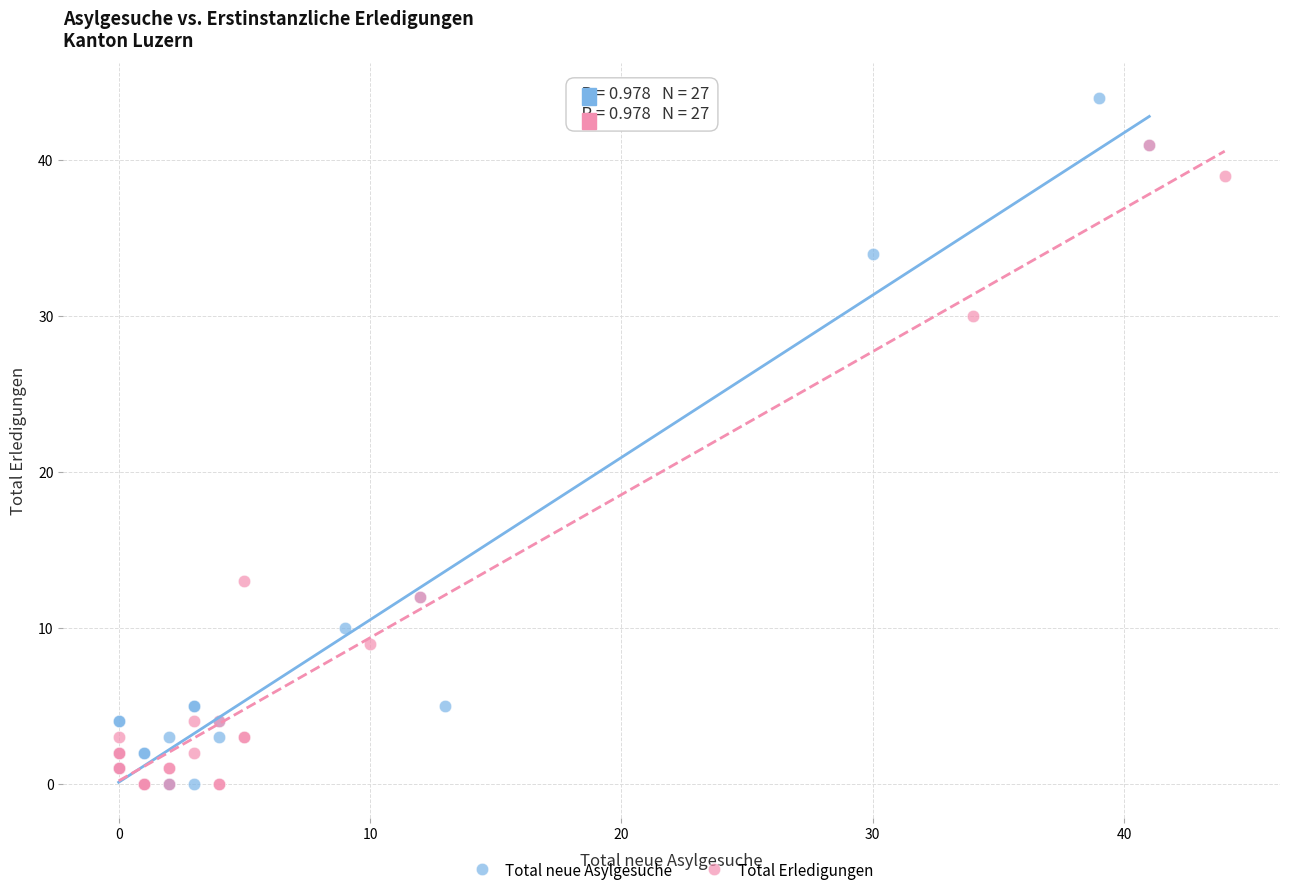

Which series reaches the maximum Y coordinate?

Total neue Asylgesuche